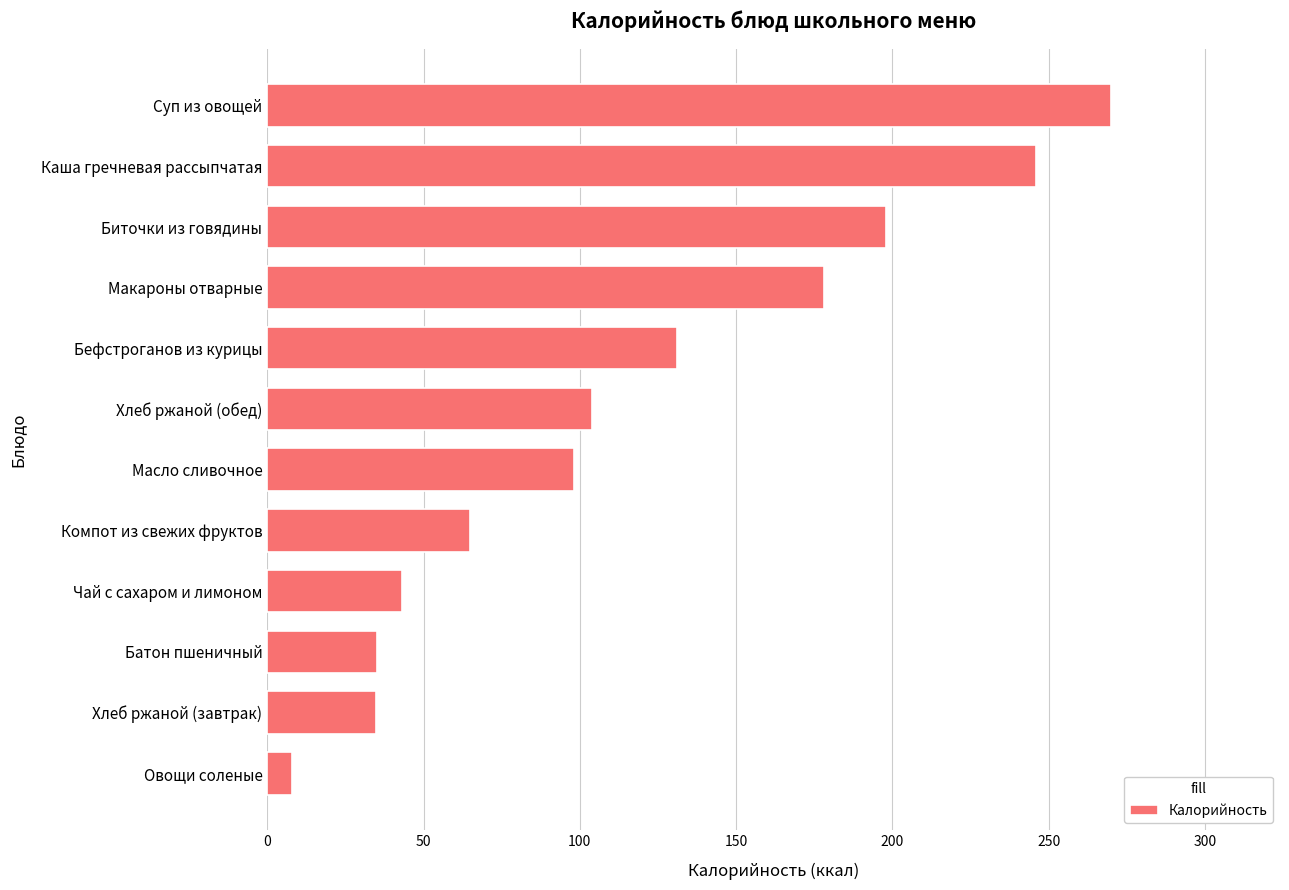

What is the ratio of the value at Бефстроганов из курицы to the value at Хлеб ржаной (обед)?

1.3